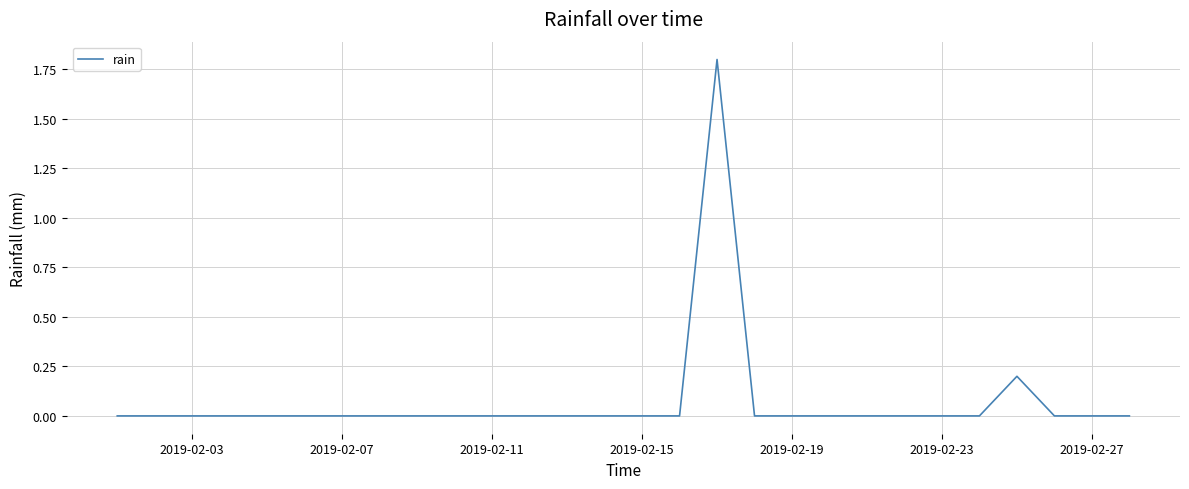

Does the chart display data point markers on the line(s)?

No